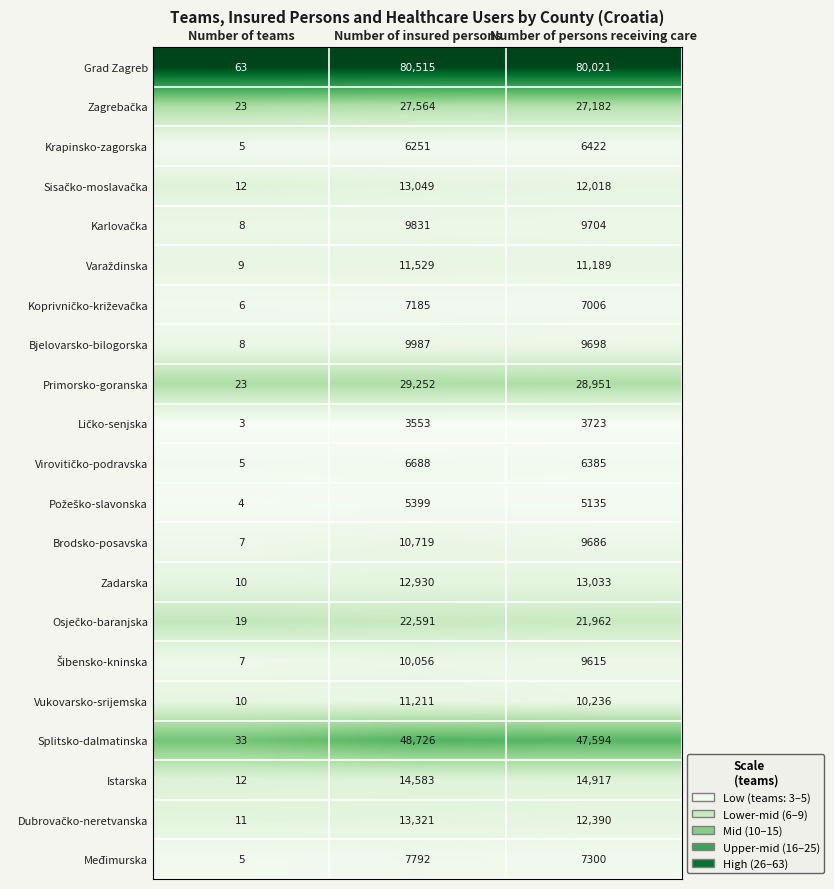

Which category has the lowest value across all series?

Number of teams